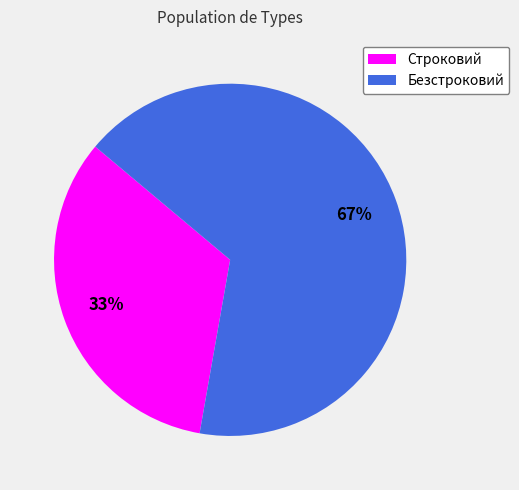

Is it true that Строковий is 33% of the pie?

True